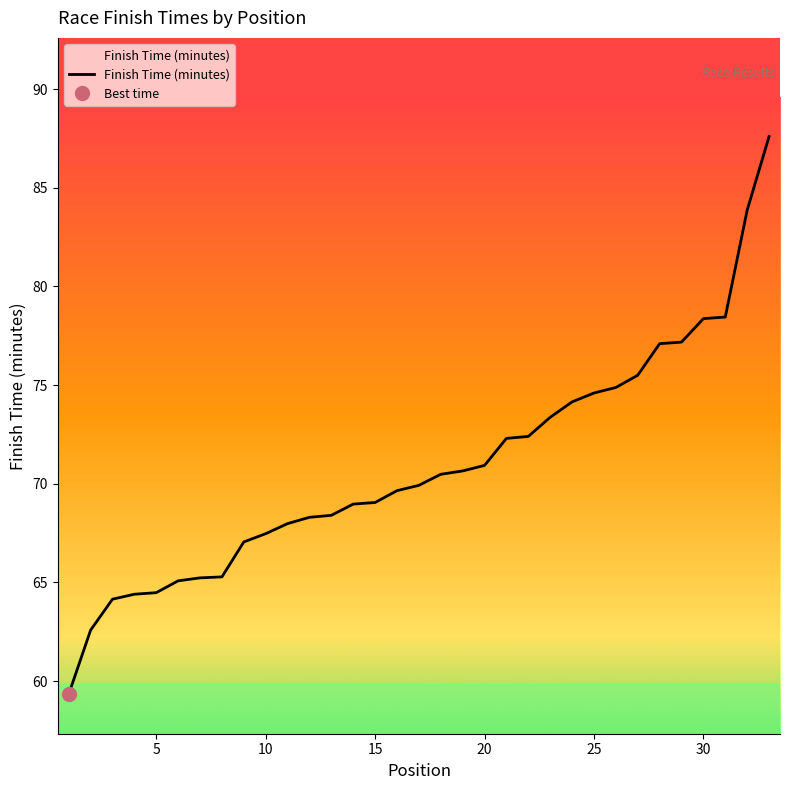

What is the maximum value for Finish Time (minutes)?

87.6